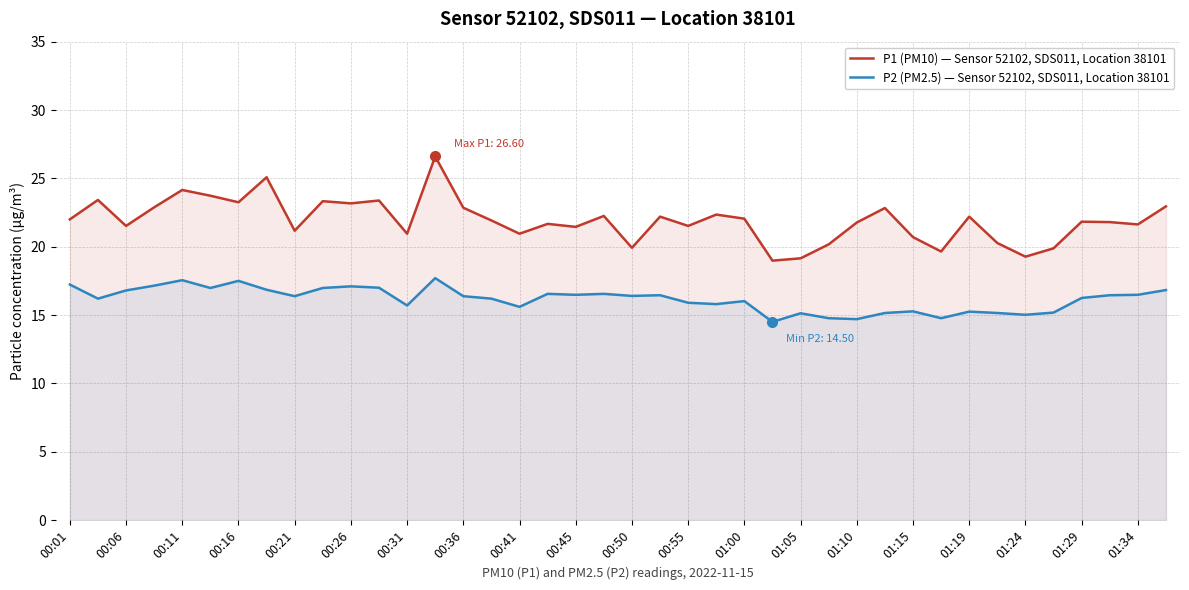

True or false: P2 (PM2.5) — Sensor 52102, SDS011, Location 38101 and P1 (PM10) — Sensor 52102, SDS011, Location 38101 intersect in this chart.

False